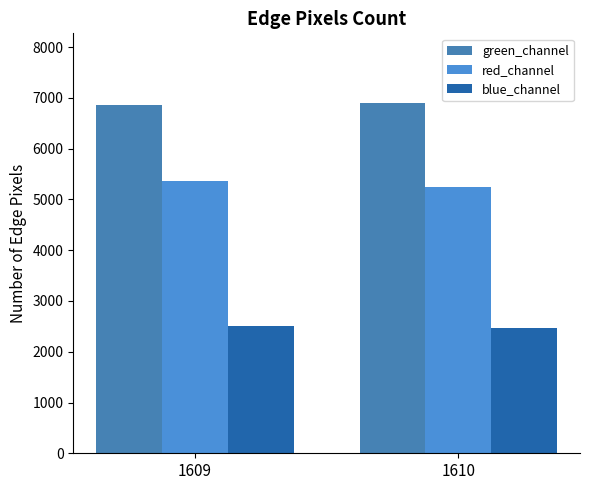

The blue_channel series shows 2507.0 at 1609. True or false?

True